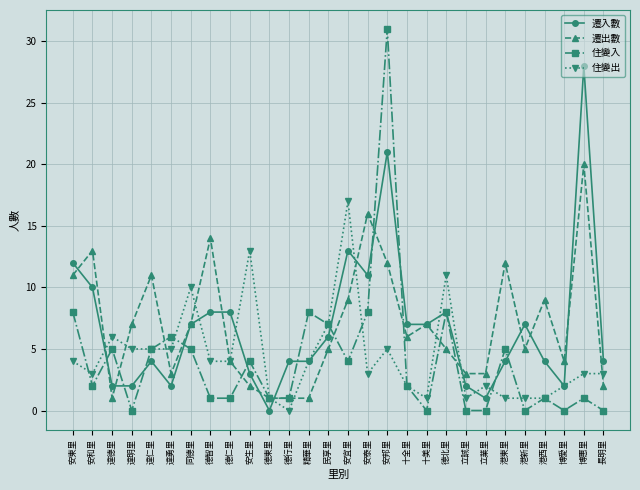

Reading left to right, extract all data points from this chart.

遷入數: 安東里=12	安和里=10	達德里=2	達明里=2	達仁里=4	達勇里=2	同德里=7	德智里=8	德仁里=8	安生里=3	德東里=0	德行里=4	精華里=4	民享里=6	安宜里=13	安泰里=11	安邦里=21	十全里=7	十美里=7	德北里=8	立誠里=2	立業里=1	港東里=4	港新里=7	港西里=4	博愛里=2	博惠里=28	長明里=4
遷出數: 安東里=11	安和里=13	達德里=1	達明里=7	達仁里=11	達勇里=3	同德里=7	德智里=14	德仁里=4	安生里=2	德東里=1	德行里=1	精華里=1	民享里=5	安宜里=9	安泰里=16	安邦里=12	十全里=6	十美里=7	德北里=5	立誠里=3	立業里=3	港東里=12	港新里=5	港西里=9	博愛里=4	博惠里=20	長明里=2
住變入: 安東里=8	安和里=2	達德里=5	達明里=0	達仁里=5	達勇里=6	同德里=5	德智里=1	德仁里=1	安生里=4	德東里=1	德行里=1	精華里=8	民享里=7	安宜里=4	安泰里=8	安邦里=31	十全里=2	十美里=0	德北里=8	立誠里=0	立業里=0	港東里=5	港新里=0	港西里=1	博愛里=0	博惠里=1	長明里=0
住變出: 安東里=4	安和里=3	達德里=6	達明里=5	達仁里=5	達勇里=5	同德里=10	德智里=4	德仁里=4	安生里=13	德東里=1	德行里=0	精華里=4	民享里=7	安宜里=17	安泰里=3	安邦里=5	十全里=2	十美里=1	德北里=11	立誠里=1	立業里=2	港東里=1	港新里=1	港西里=1	博愛里=2	博惠里=3	長明里=3